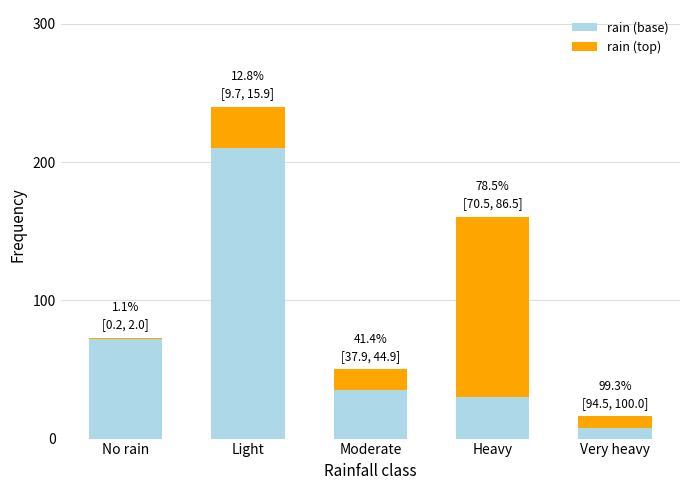

What is the sum of all rain (base) values?

355